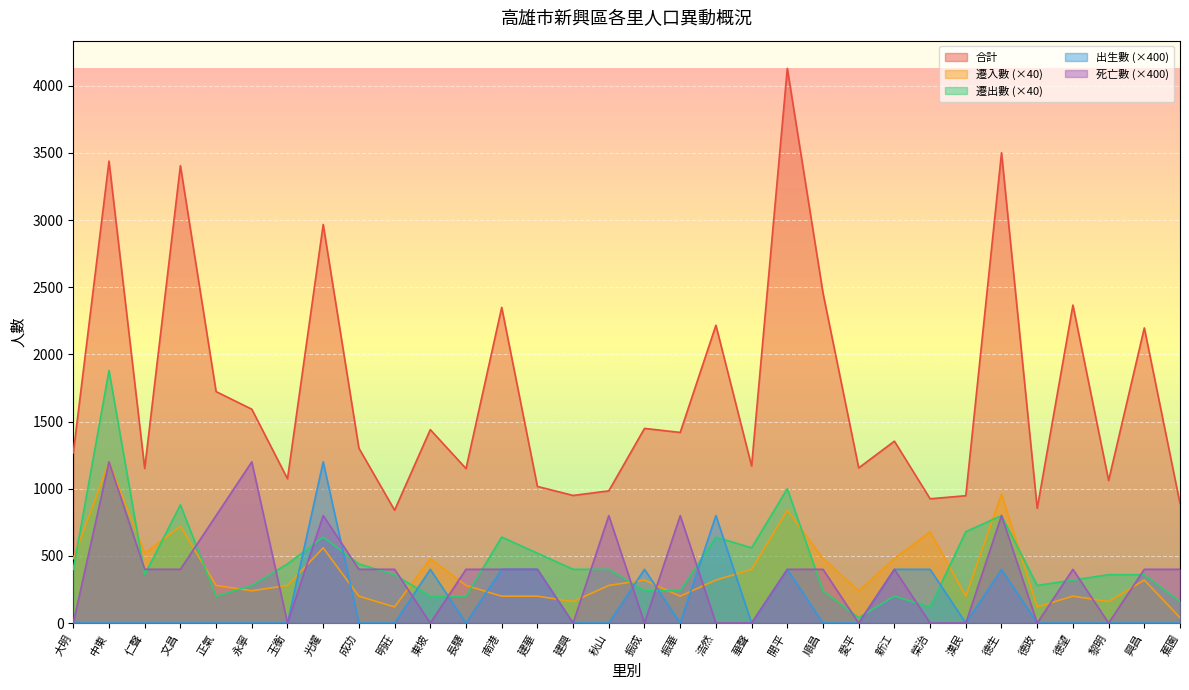

What is the average value of the 出生數 series?

162